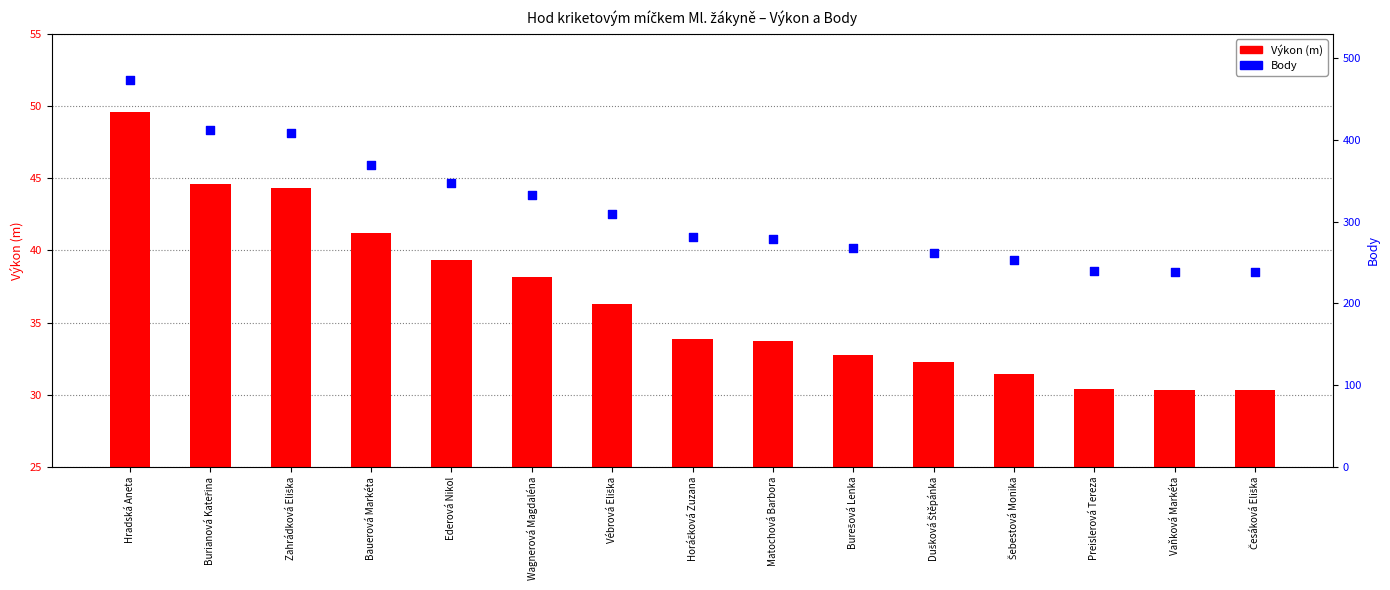

Which series has the largest total across all categories?

Body